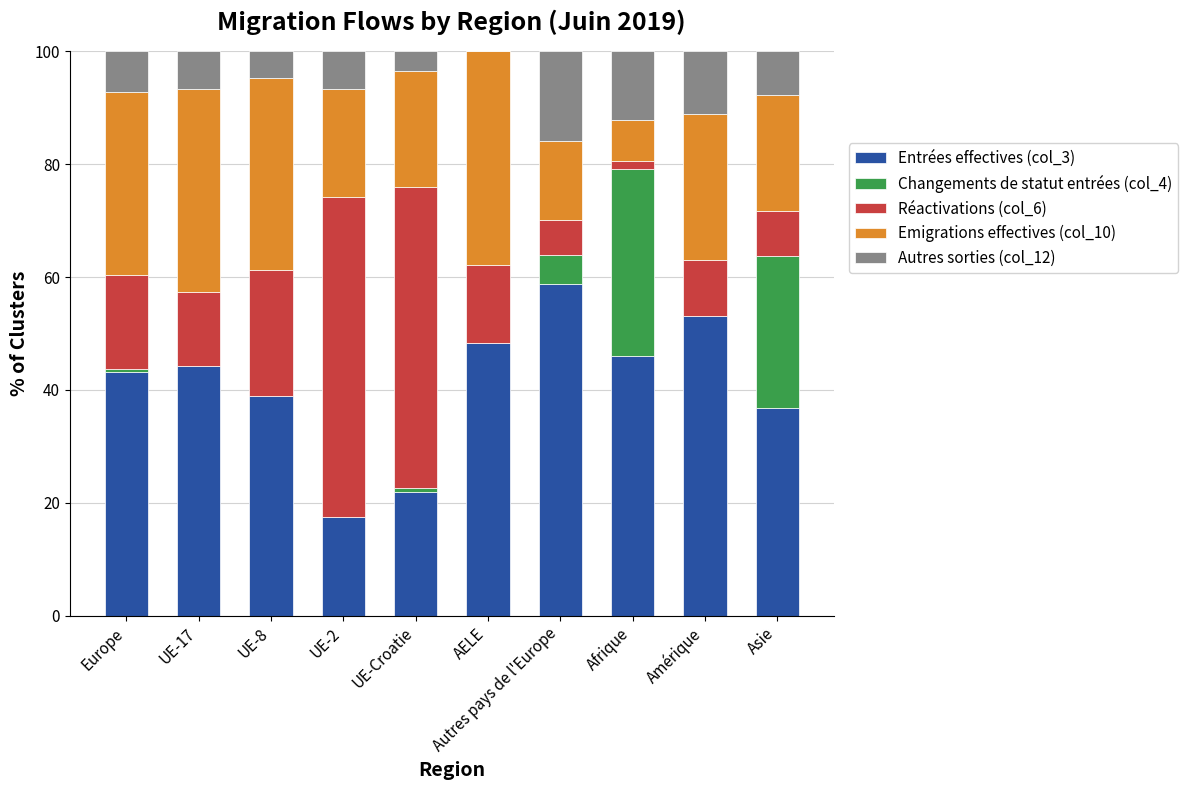

What is the sum of all Entrées effectives (col_3) values?

408.8